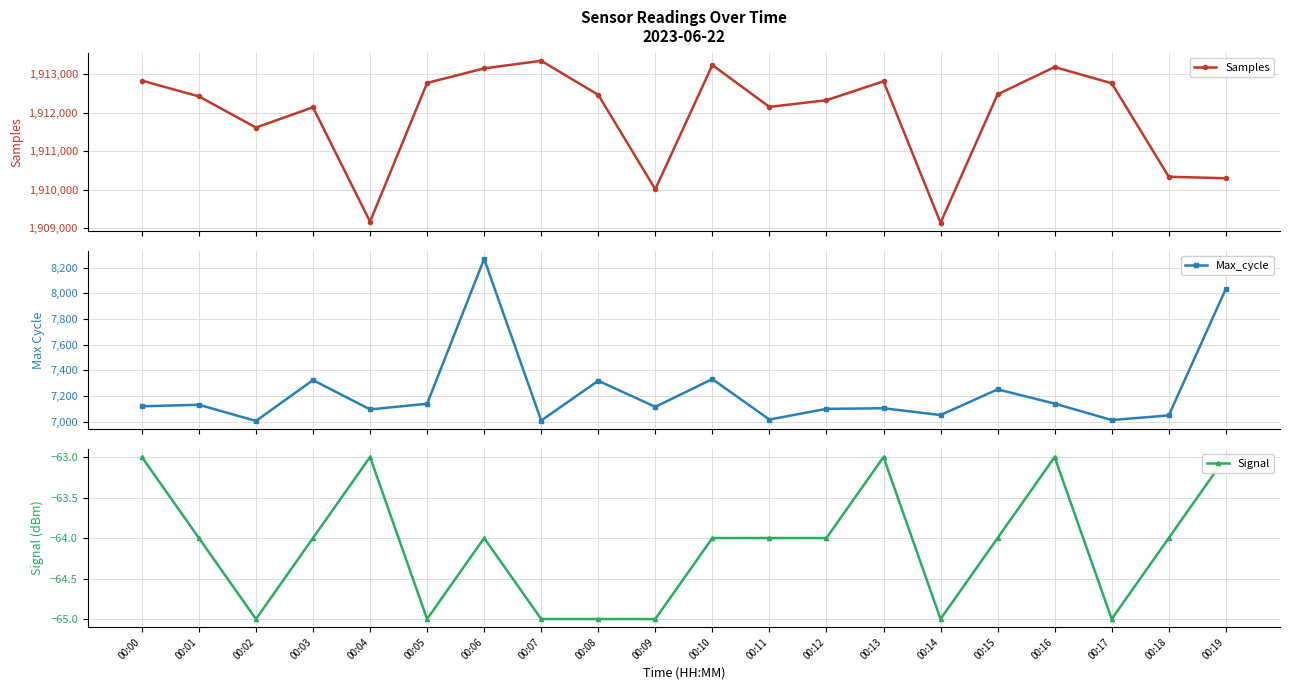

The Max_cycle series shows 11328 at 00:10. True or false?

False